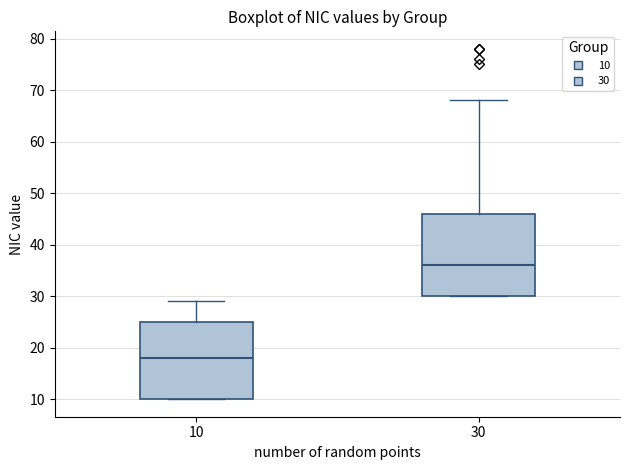

Which box's median line is the lowest?

10